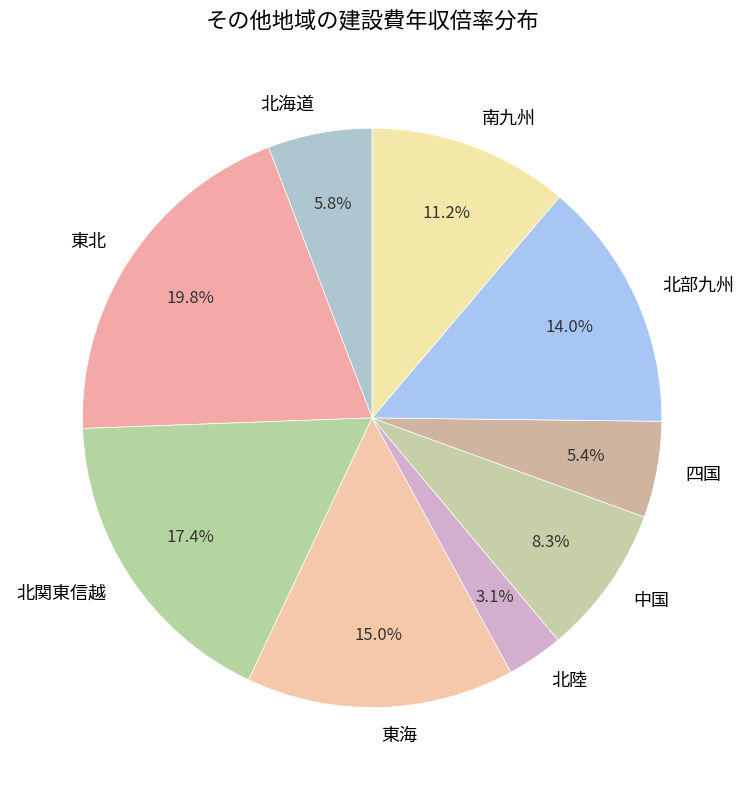

To the nearest percent, what is the combined percentage of 東北 and 南九州?

31%